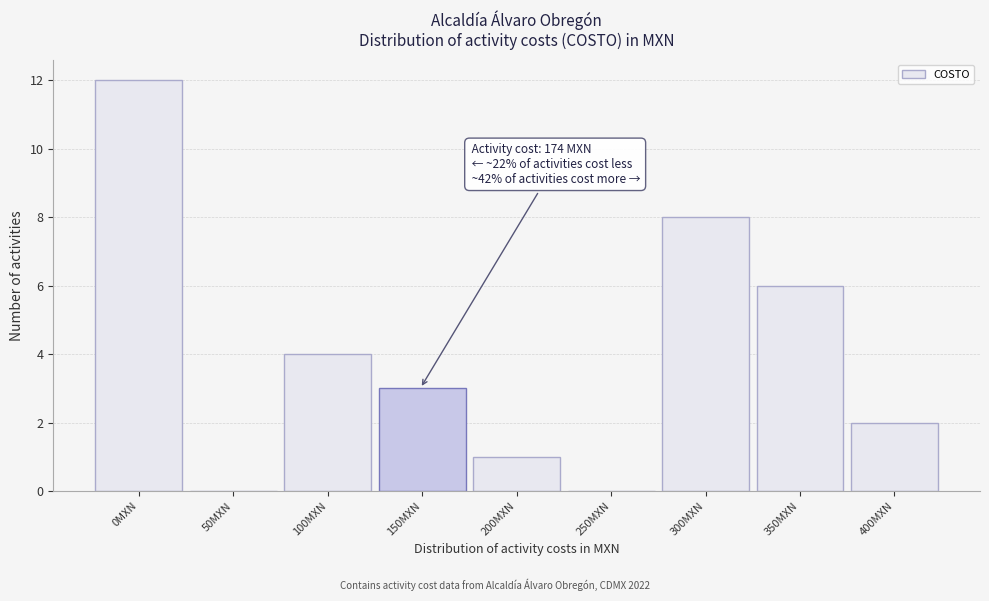

Reading left to right, list all the values displayed in this chart.

0MXN=12	50MXN=0	100MXN=4	150MXN=3	200MXN=1	250MXN=0	300MXN=8	350MXN=6	400MXN=2